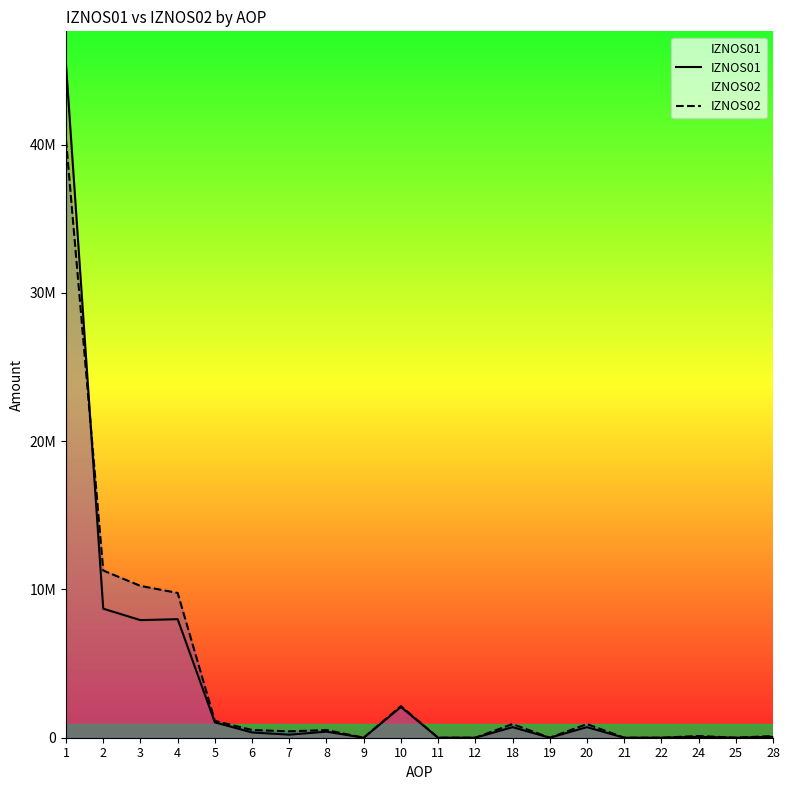

How many lines are shown in the chart?

2